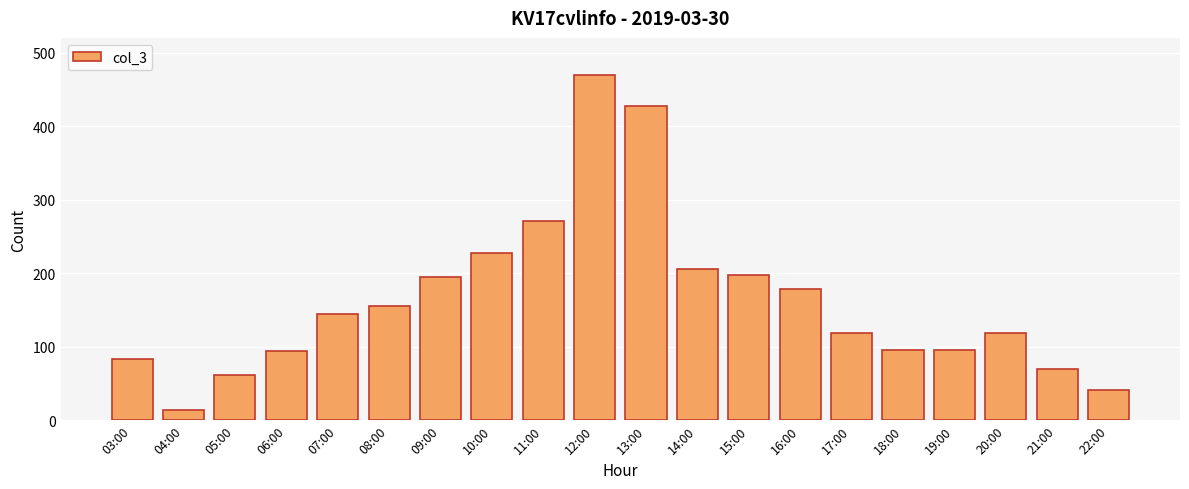

What is the label of the 19th bar from the right?

04:00